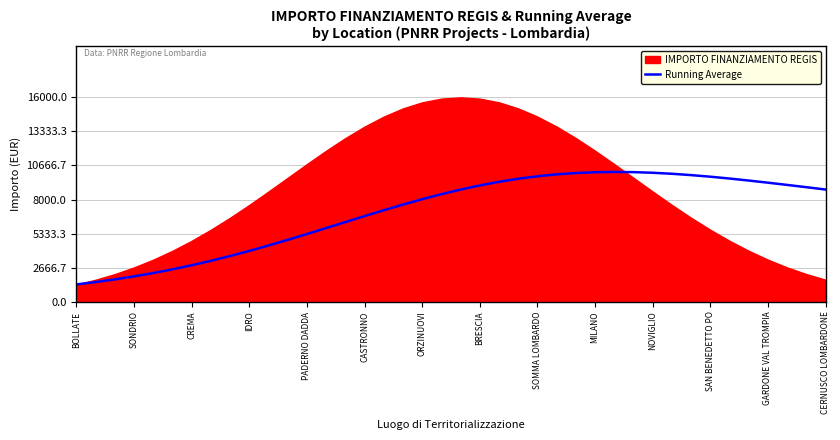

Is it true that Running Average equals 9104.0 at BRESCIA?

True